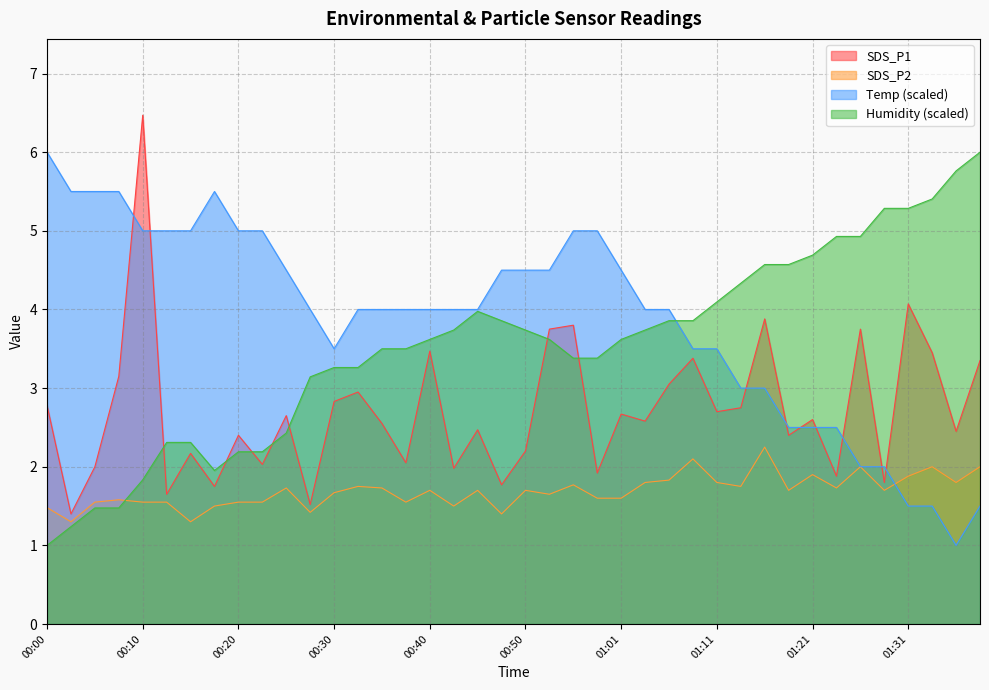

Where do SDS_P2 and Humidity first cross each other?

00:07 and 00:10